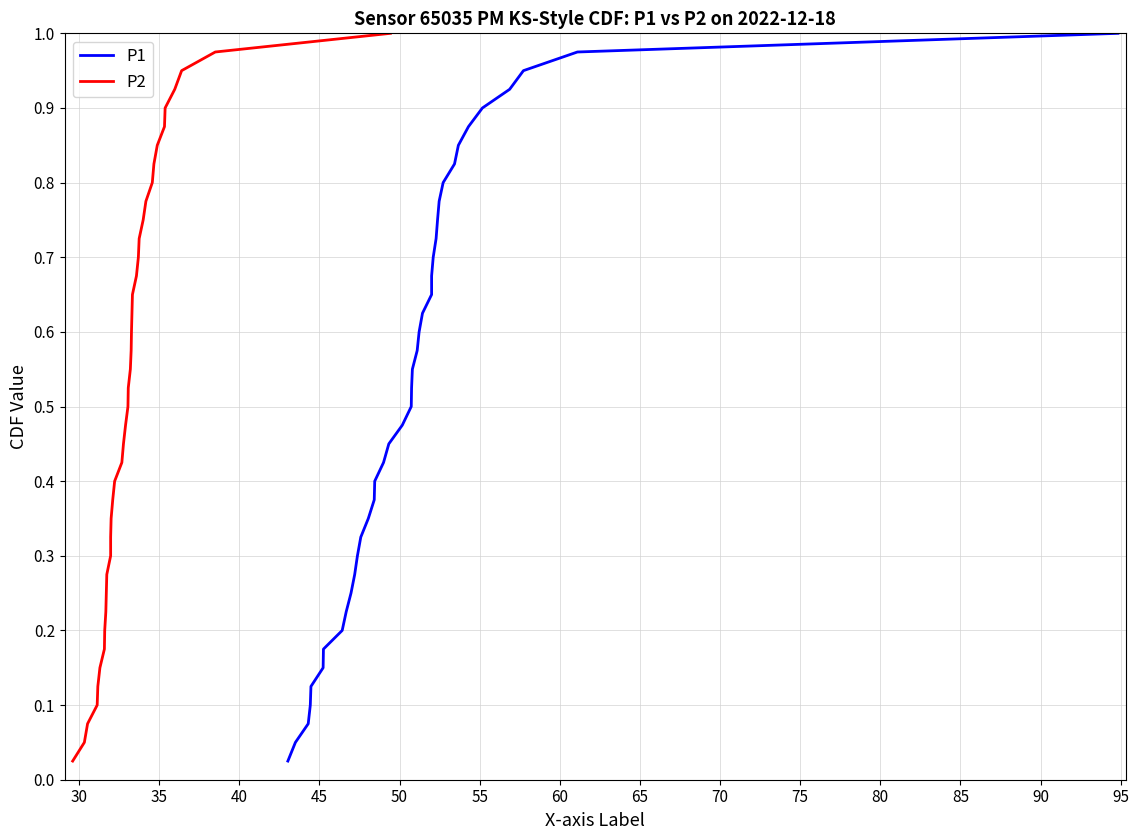

How many lines are shown in the chart?

2